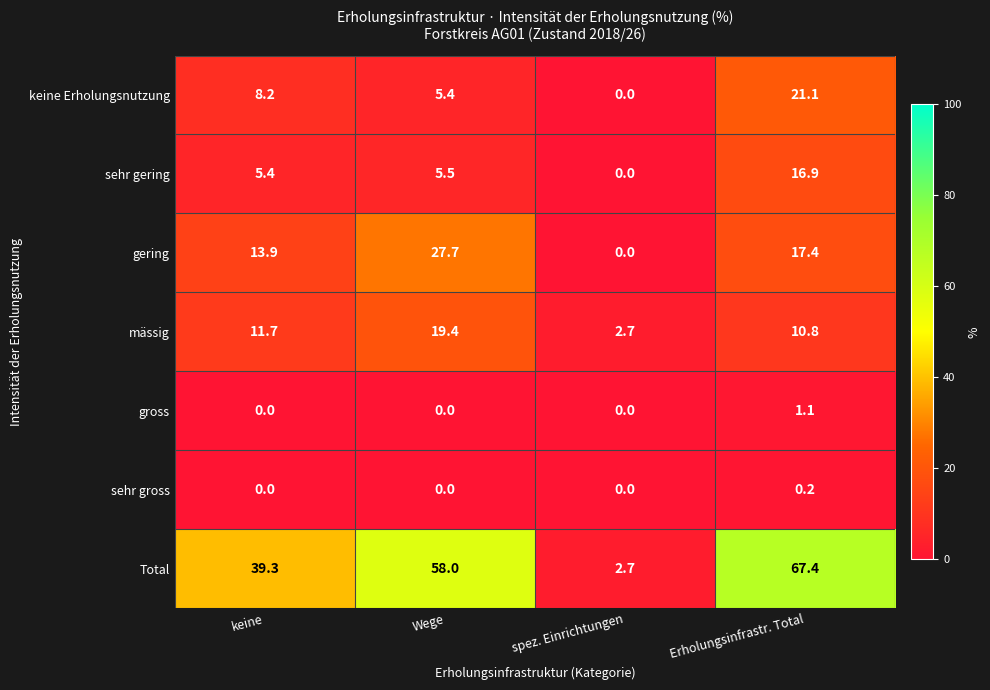

Count the number of data series in this chart.

7